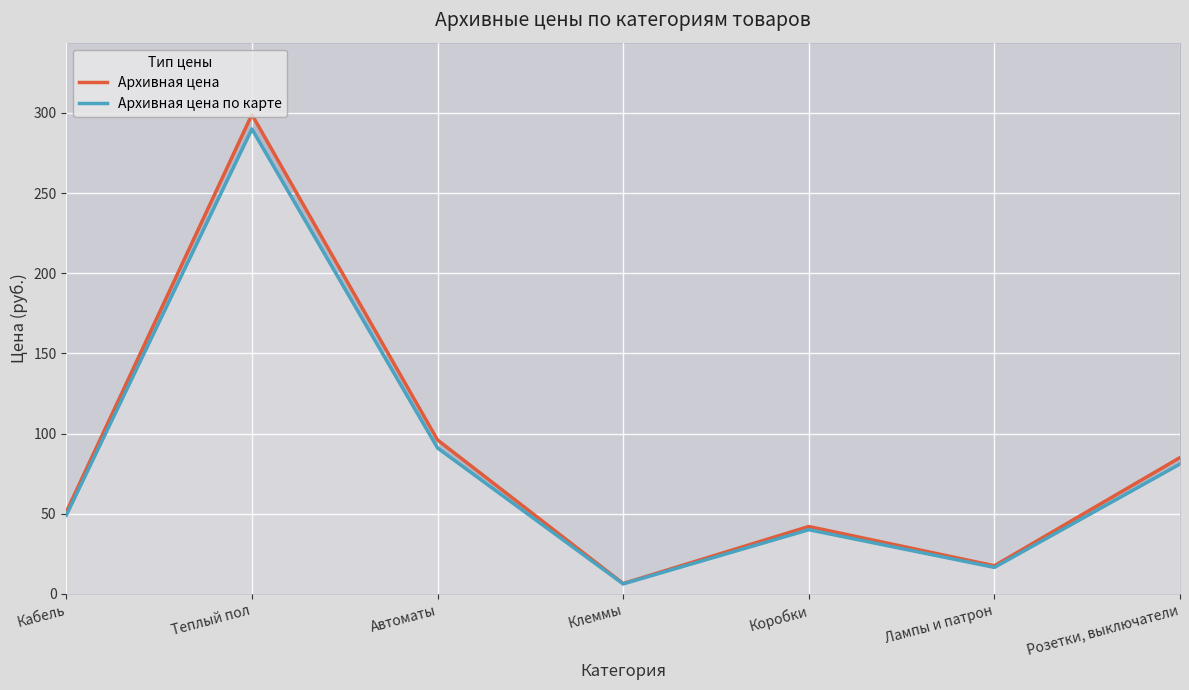

What is the smallest value displayed?

6.2